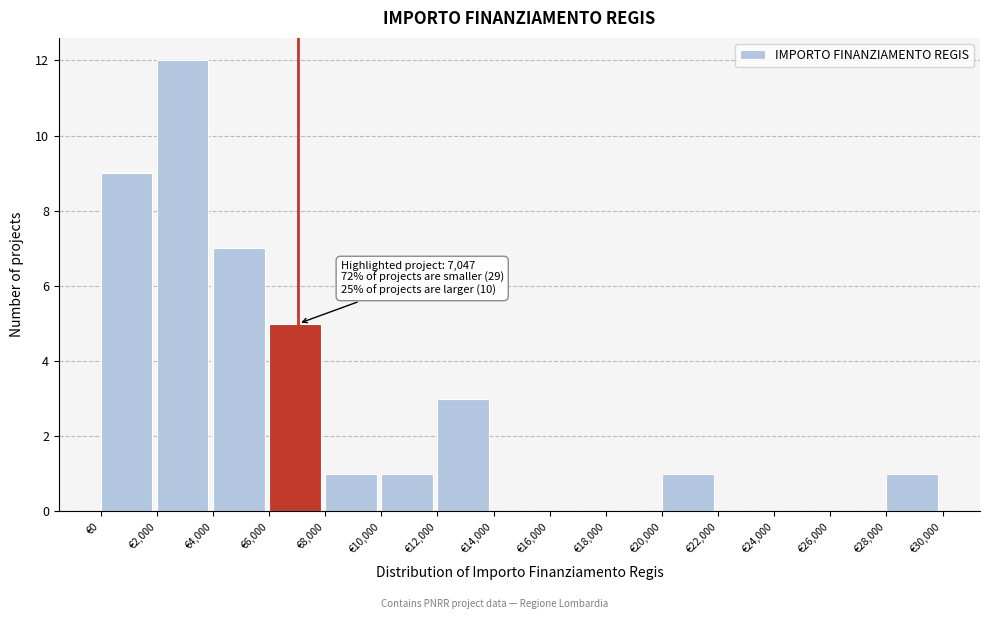

Over which range of the x-axis is the bar tallest?

2000 to 4000